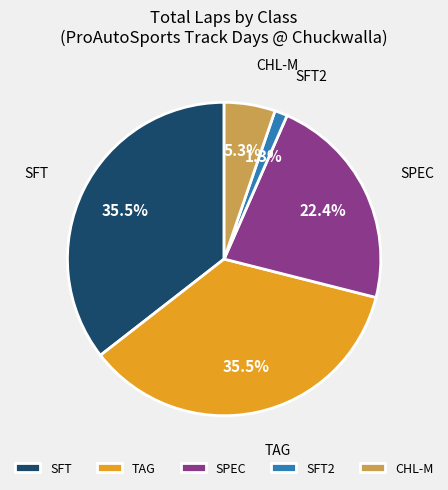

To the nearest percent, what is the difference between the largest and smallest slice percentages?

34%